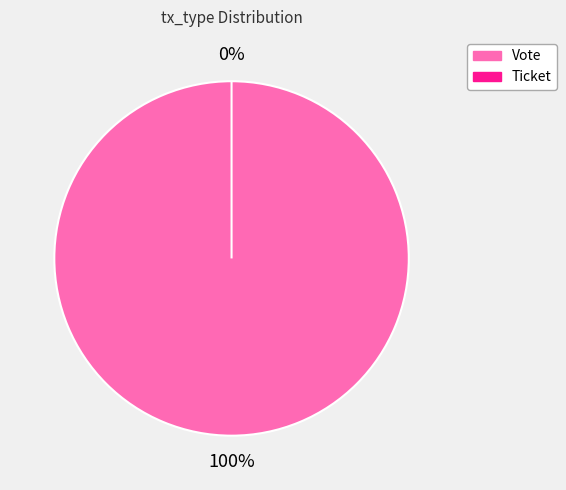

How many segments does this pie chart have?

2